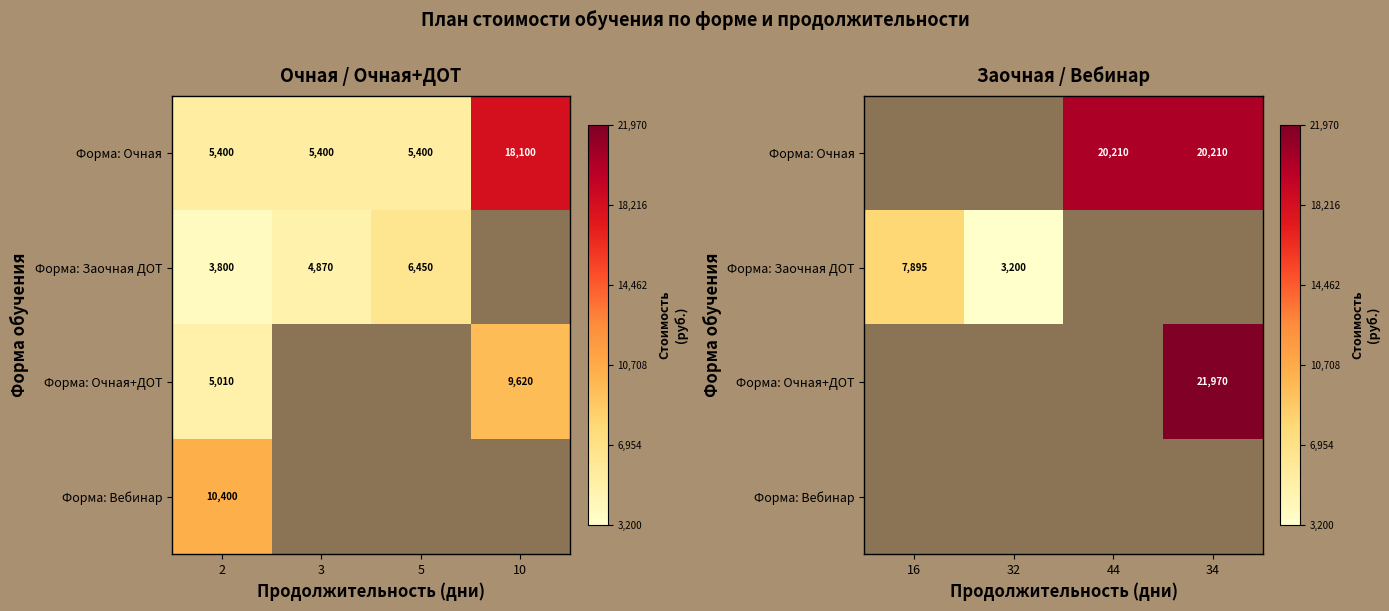

The value of Форма: Очная+ДОТ at 34 is 35994.1. True or false?

False